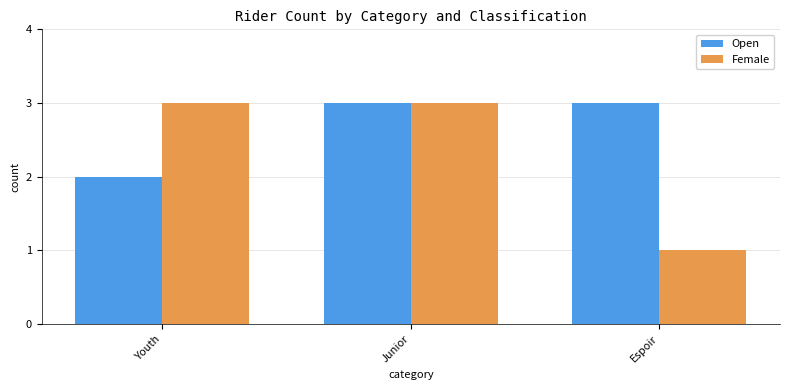

List the series in order of their overall mean, lowest first.

Female, Open